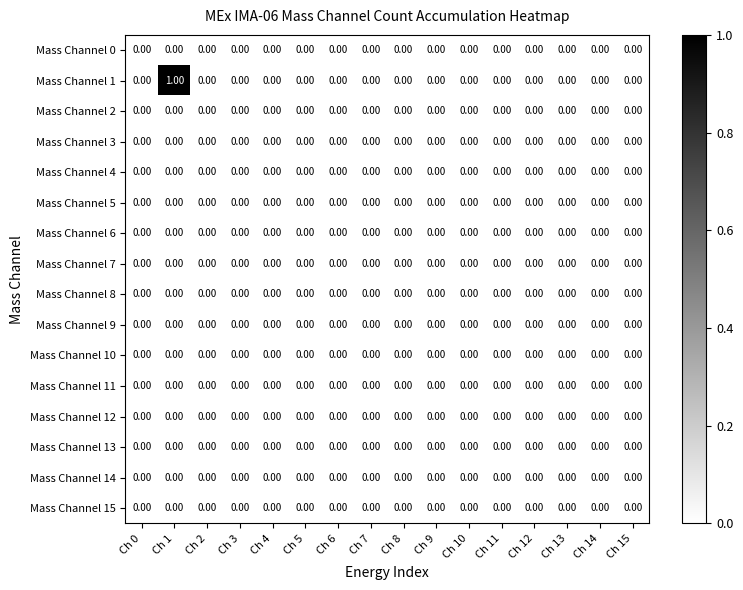

Which series has the largest total across all categories?

Mass Channel 1